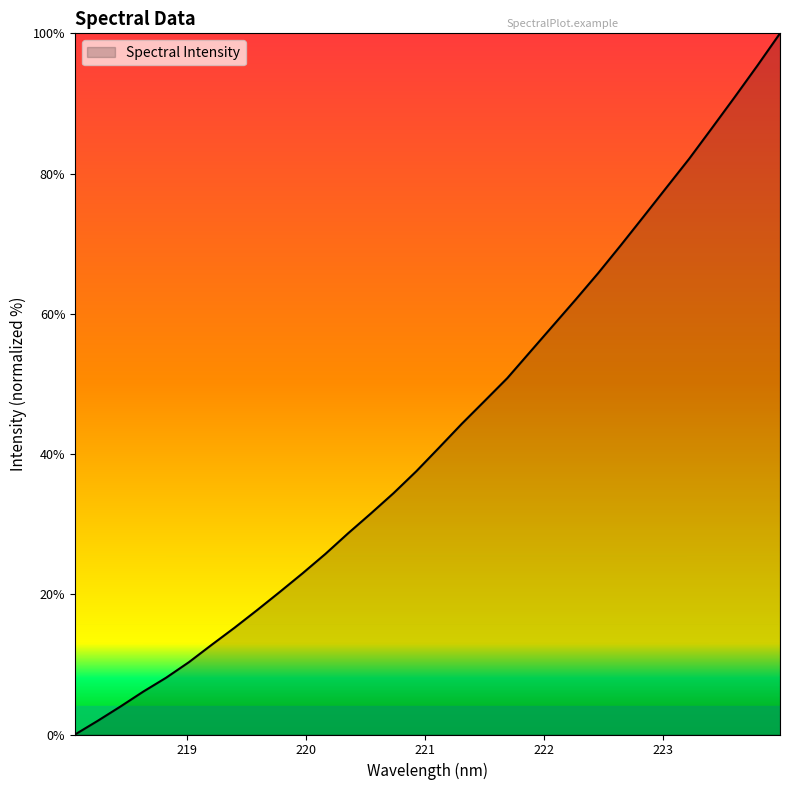

What is the difference between the maximum and minimum values?

100.0